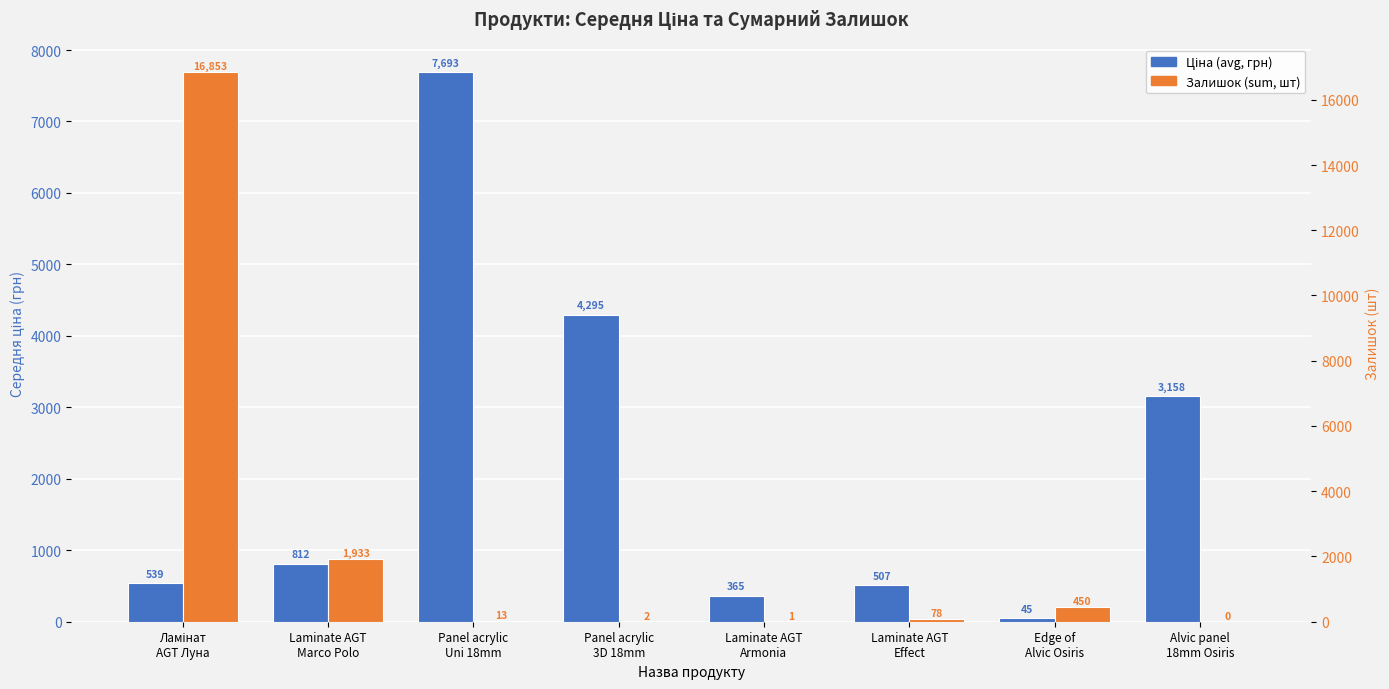

How many groups of bars are there?

8